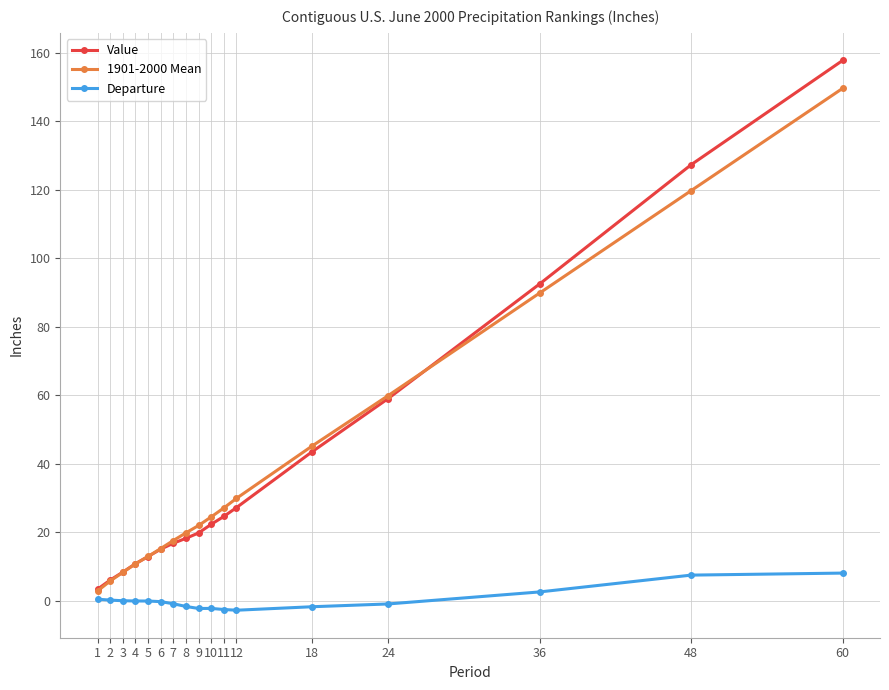

What is the value of the Departure point at the 12th from the left?

-2.7